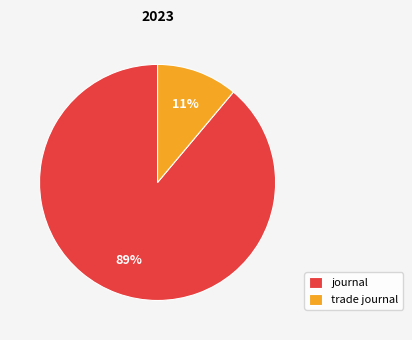

To the nearest percent, what is the difference between the trade journal and journal slice percentages?

78%